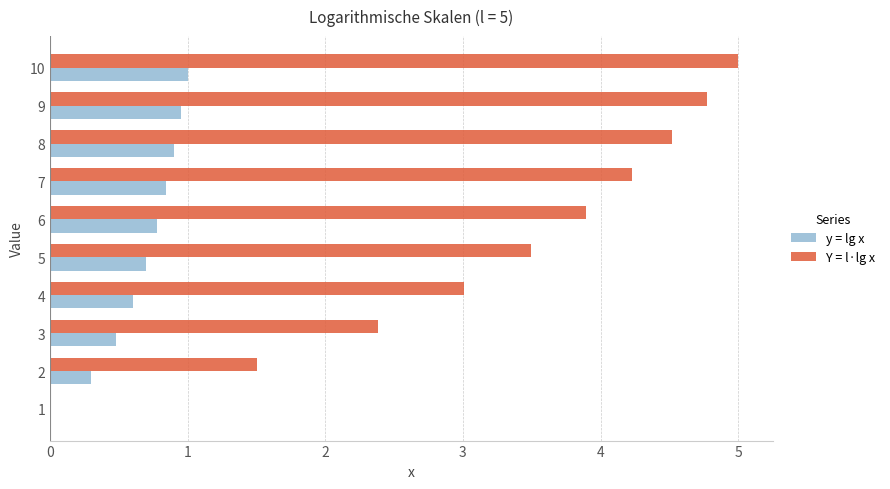

What is the maximum value for Y = l·lg x?

5.0